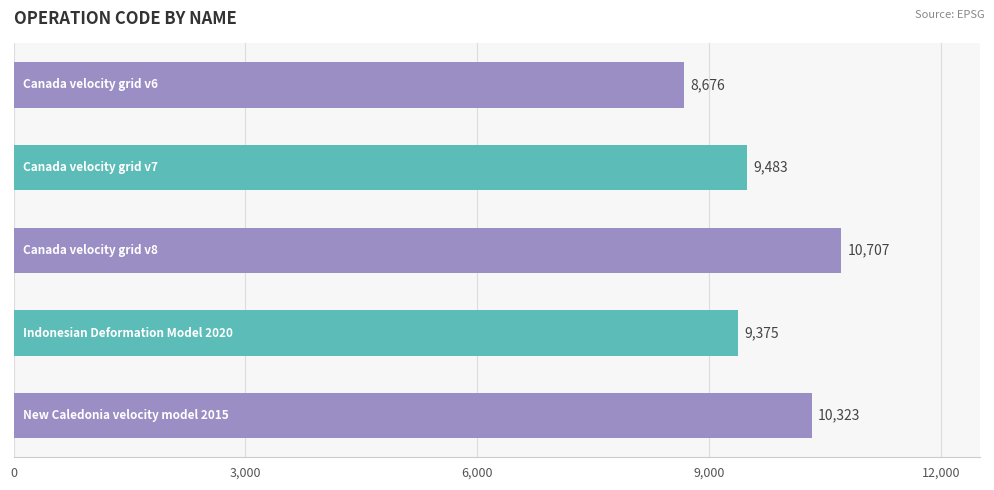

What is the value of the 5th bar from the top?

10323